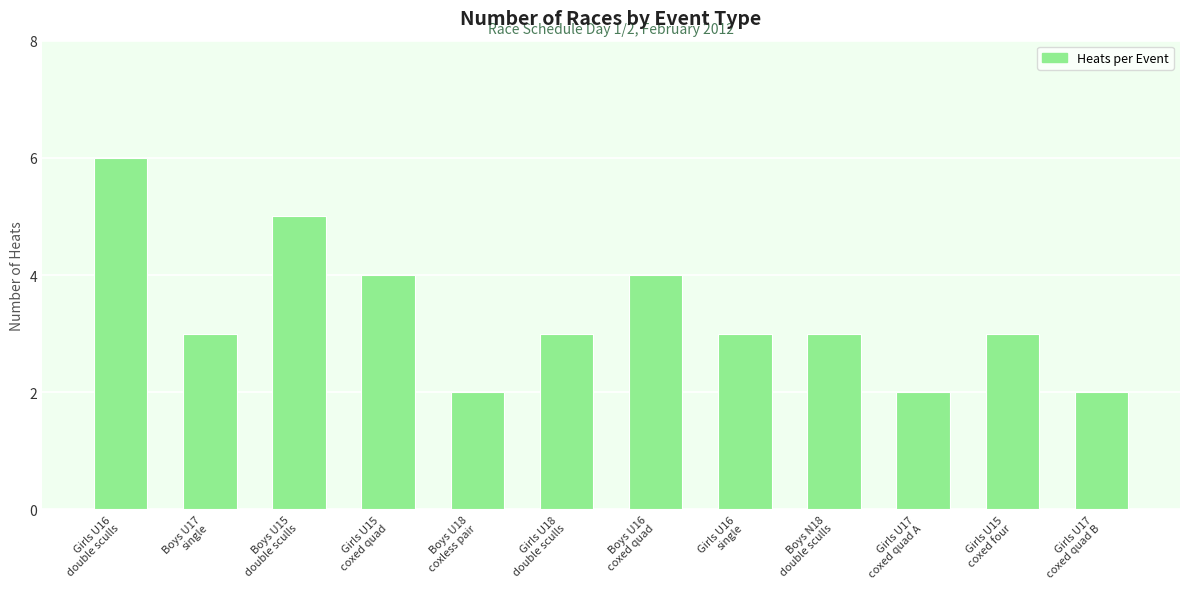

Reading left to right, list all the values displayed in this chart.

6	3	5	4	2	3	4	3	3	2	3	2